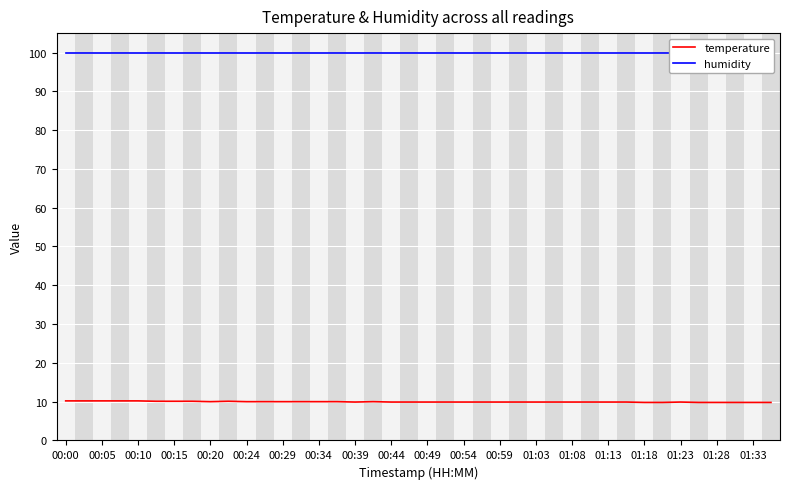

List the series in order of their overall mean, highest first.

humidity, temperature